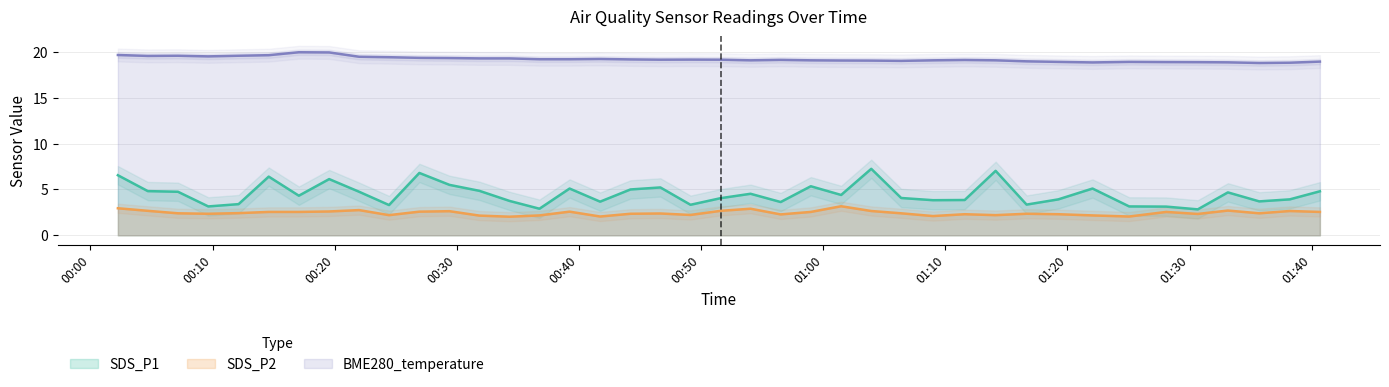

In BME280_temperature, how many points are lower than both neighbors (excluding endpoints)?

7